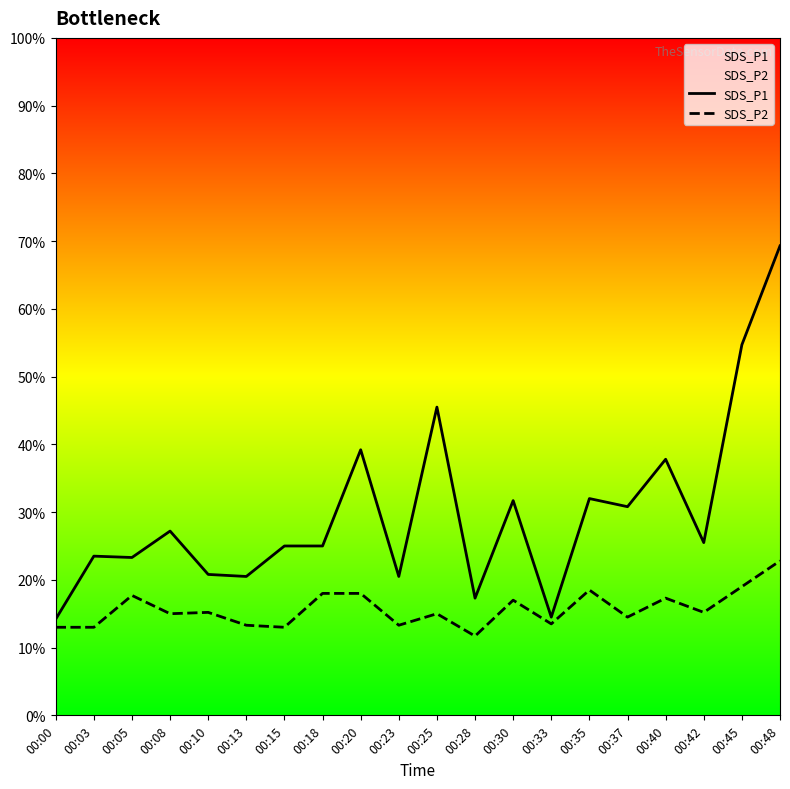

List the series in order of their peak value, highest first.

SDS_P1, SDS_P2